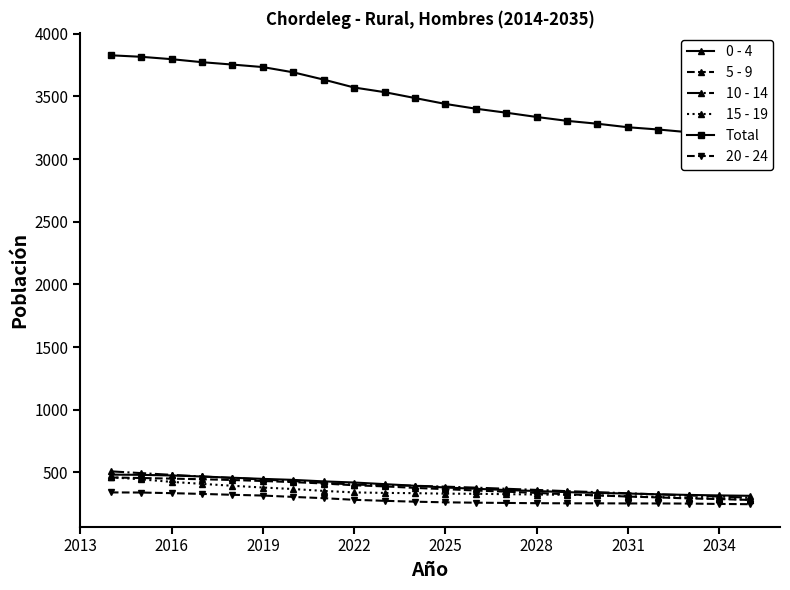

What is the maximum value for 15 - 19?

462